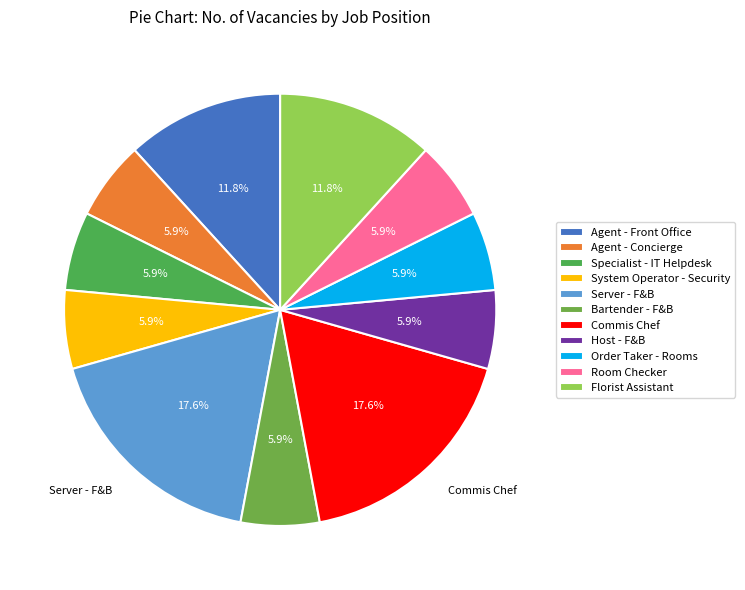

Count the number of slices in the pie.

11